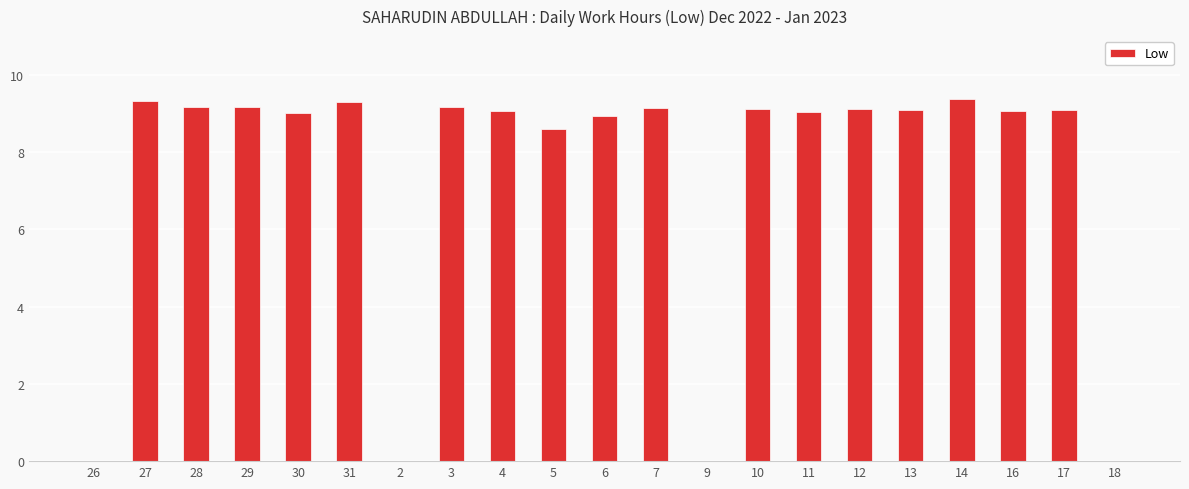

Which has a higher value, 6 or 5?

6